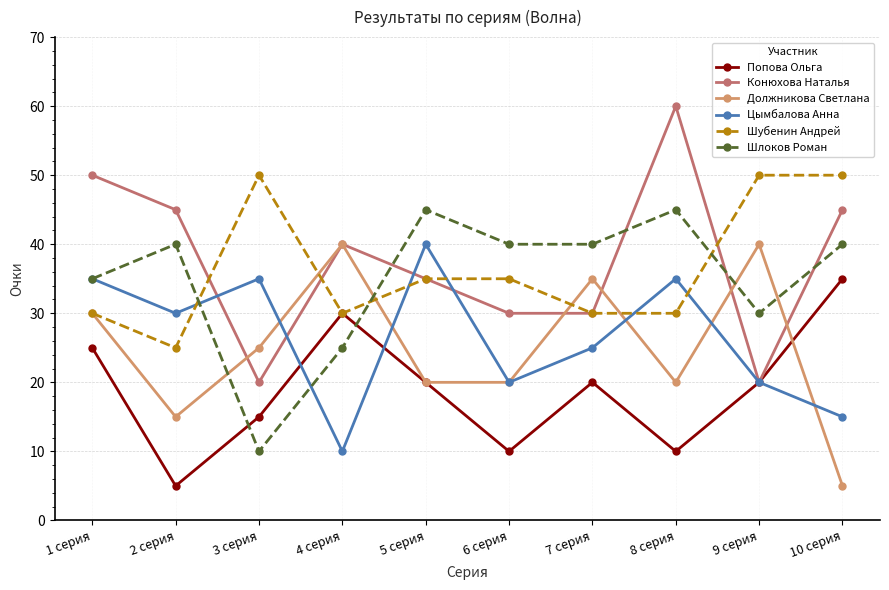

True or false: Должникова Светлана has a value of 40 at 4 серия.

True